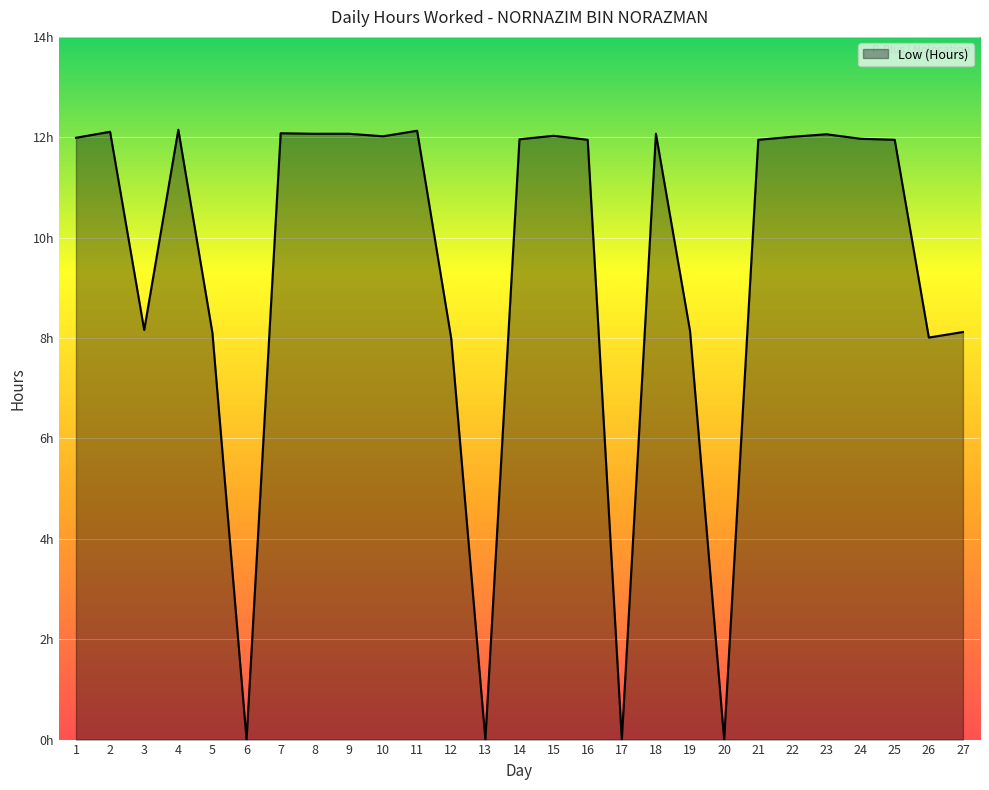

What is the difference between the maximum and minimum values?

12.2